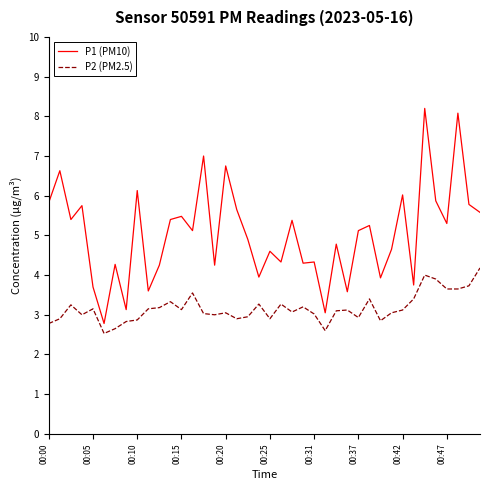

What is the difference between the second highest and second lowest values in the P2 (PM2.5) series?

1.4